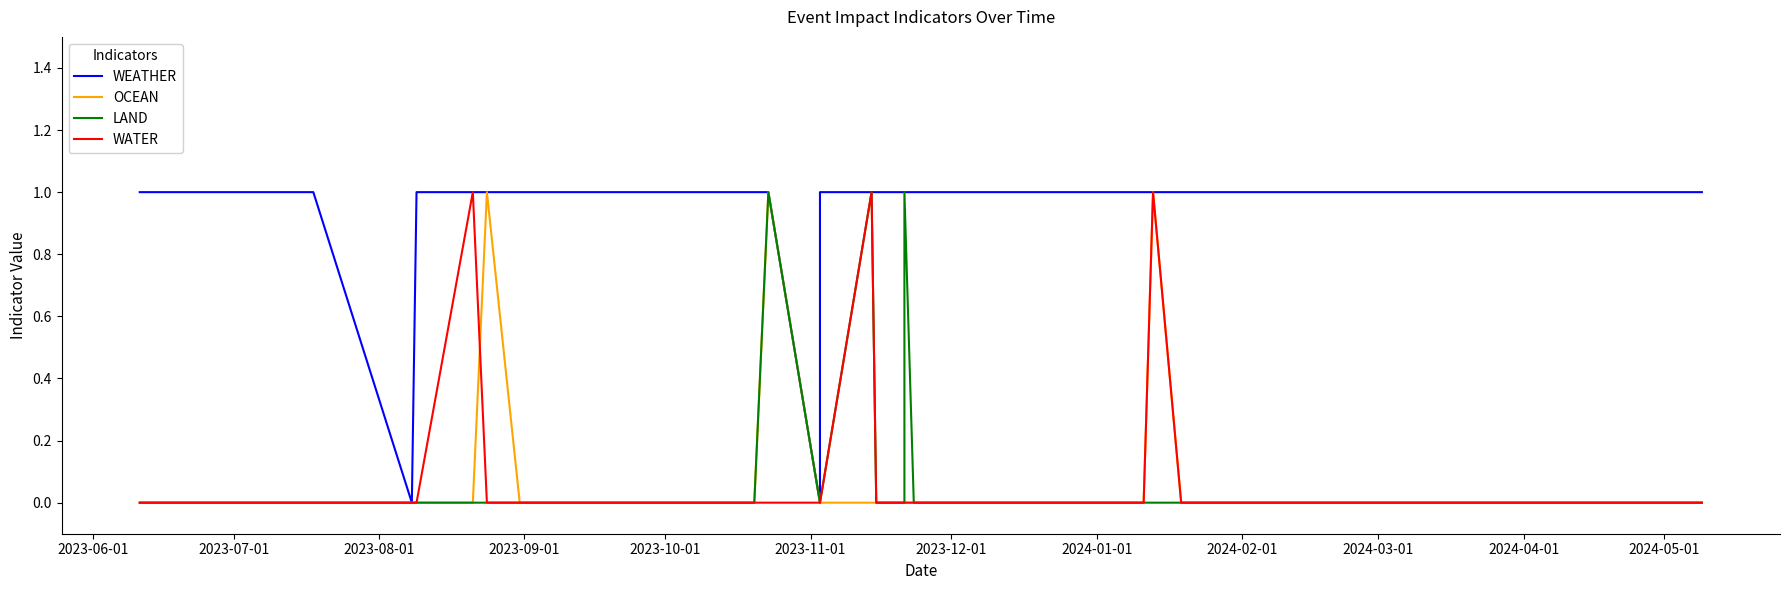

Which series has the largest range (max minus min)?

WEATHER